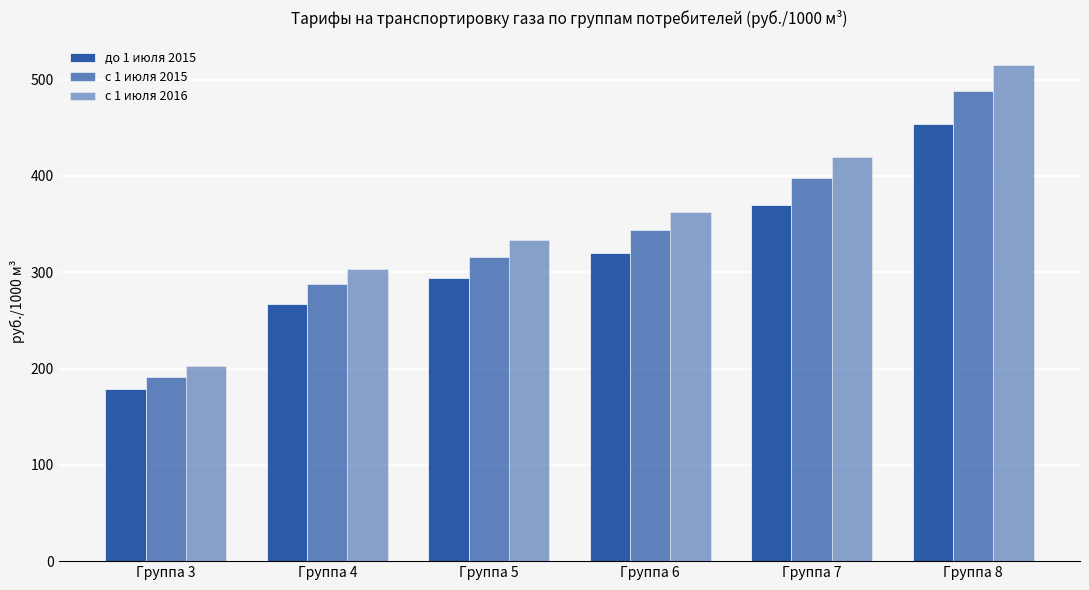

How many data points in до 1 июля 2015 are above 319?

3